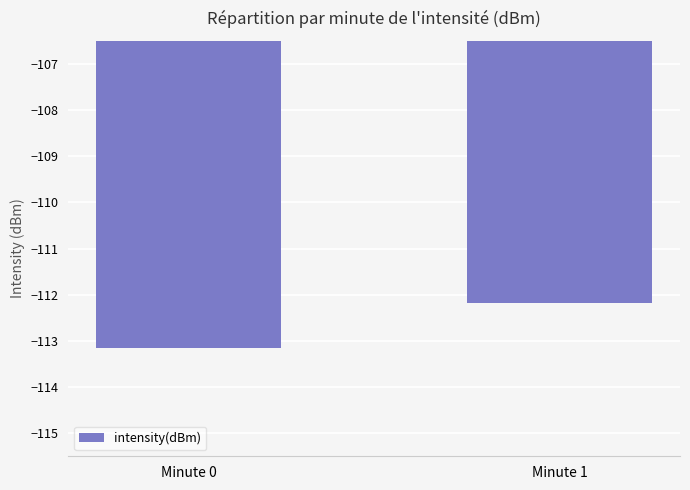

What is the sum of all values?

-225.3